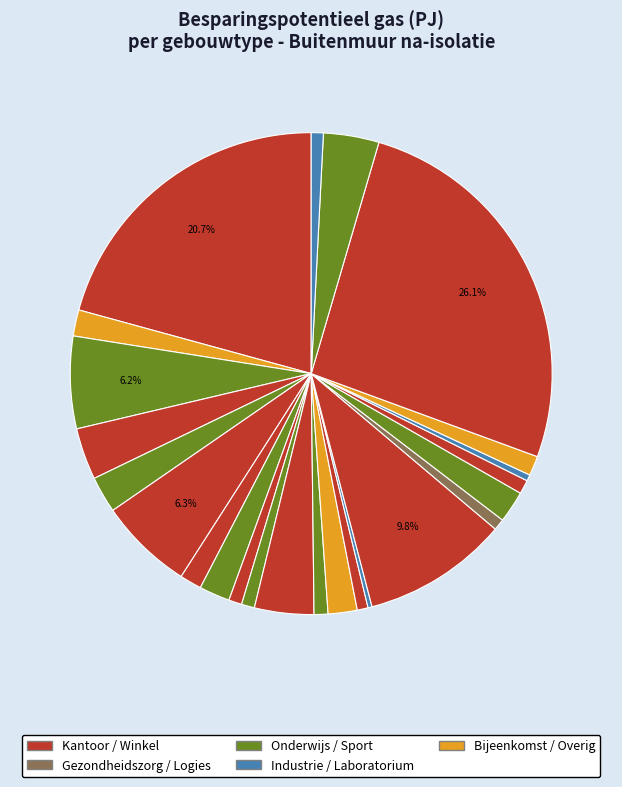

Rank the categories by value from lowest to highest.

Overig OV, Penitentiaire inrichting, Bijeenkomst cultuur, Horeca hotels, Laboratorium, Onderwijs overig, Onderwijs Uni/HBO, Sport zwembaden, Logies gezondheidszorg, Groothandel, Onderwijs Primair, Winkel Met Koeling, Bijeenkomst sauna, Onderwijs Secundair, Horeca logies overig, Ziekenhuizen, Verpleeg- en verzorgingstehuizen, Autobedrijf, Sport accommodaties, Winkel Zonder Koeling, Medische en paramedische praktijken, Horeca eten drinken, Kantoor, Bedrijfshal opslag